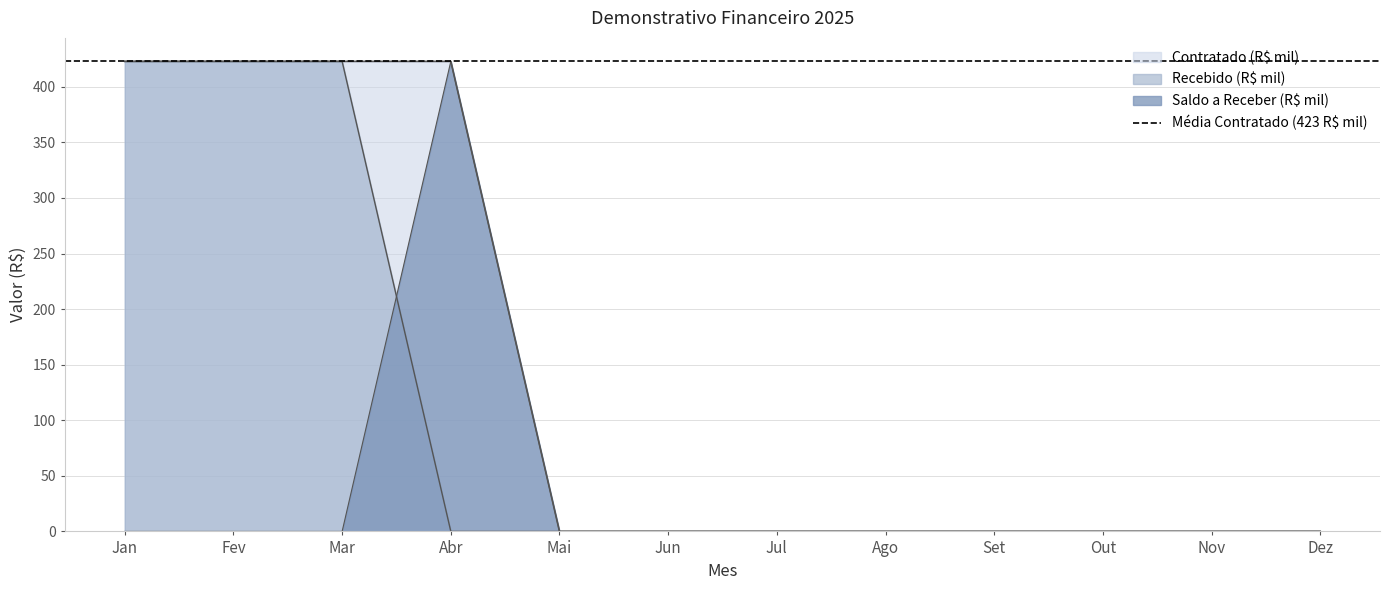

True or false: Contratado (R$) and Saldo a receber cross at least once.

False